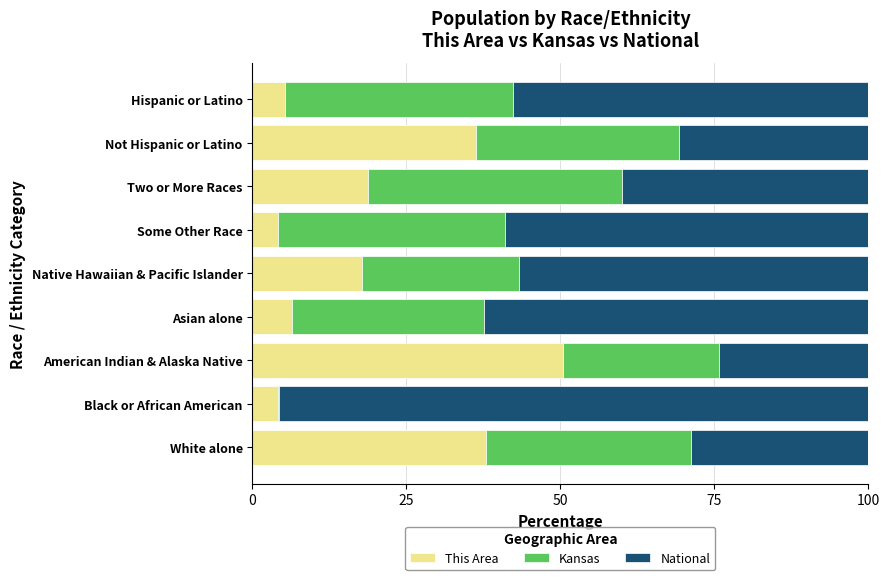

The value of This Area at Native Hawaiian & Pacific Islander is 17.8. True or false?

True